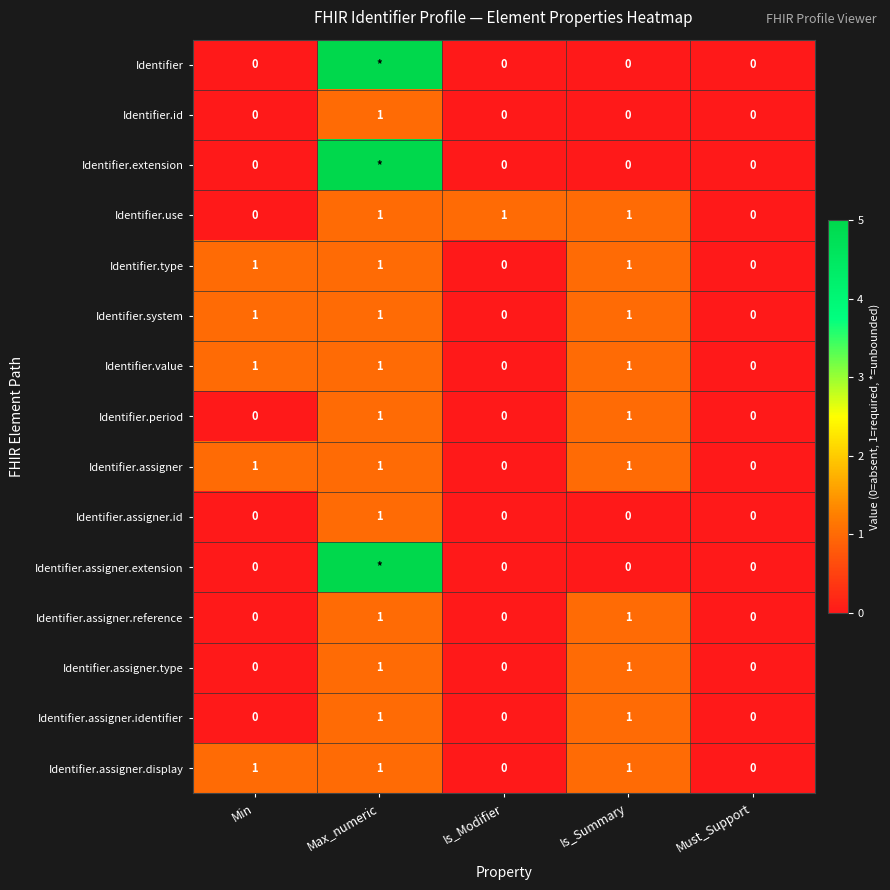

What is the greatest value displayed?

5